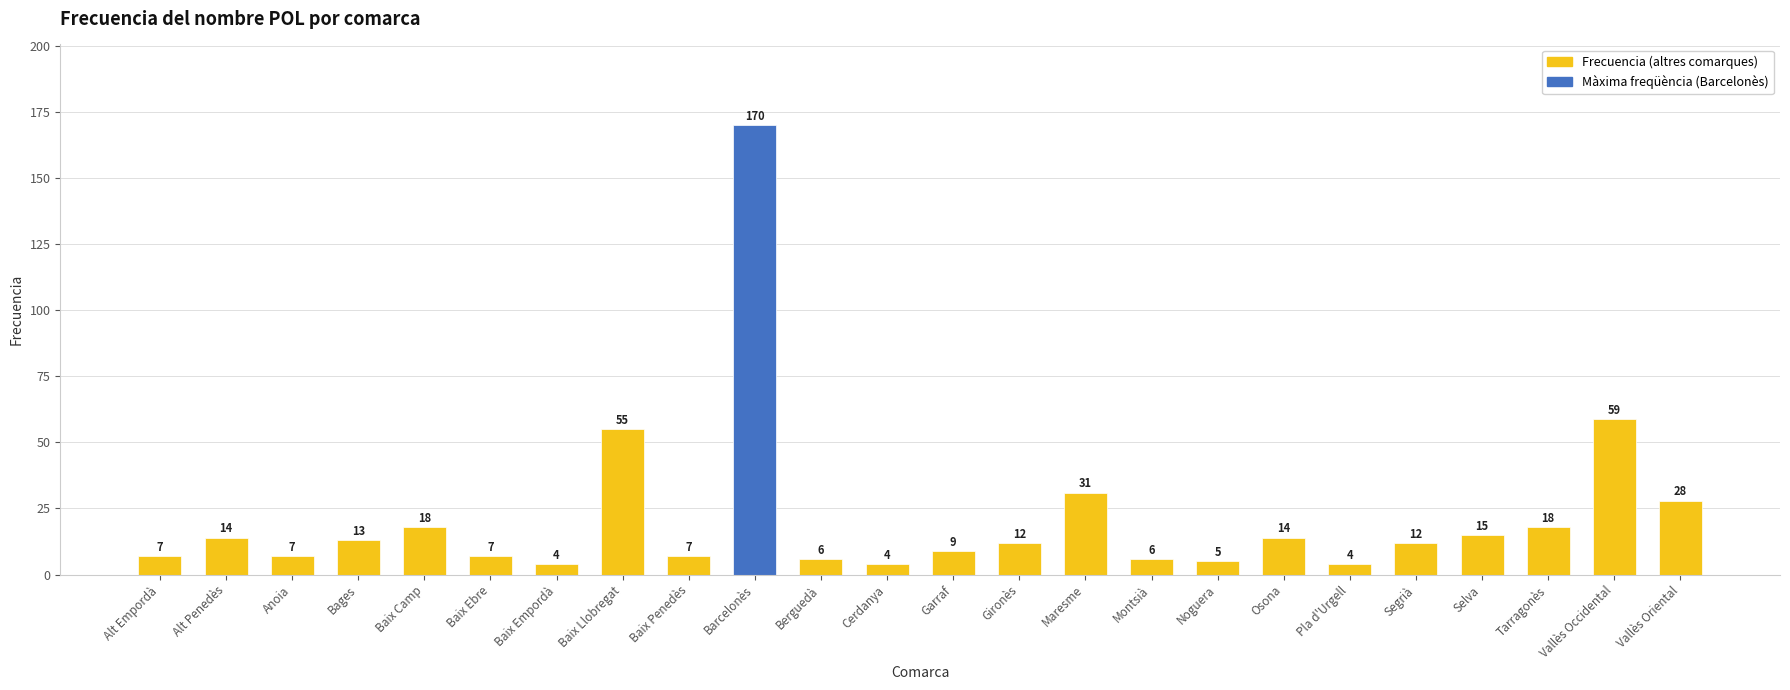

What is the change in value from Anoia to Maresme?

+24